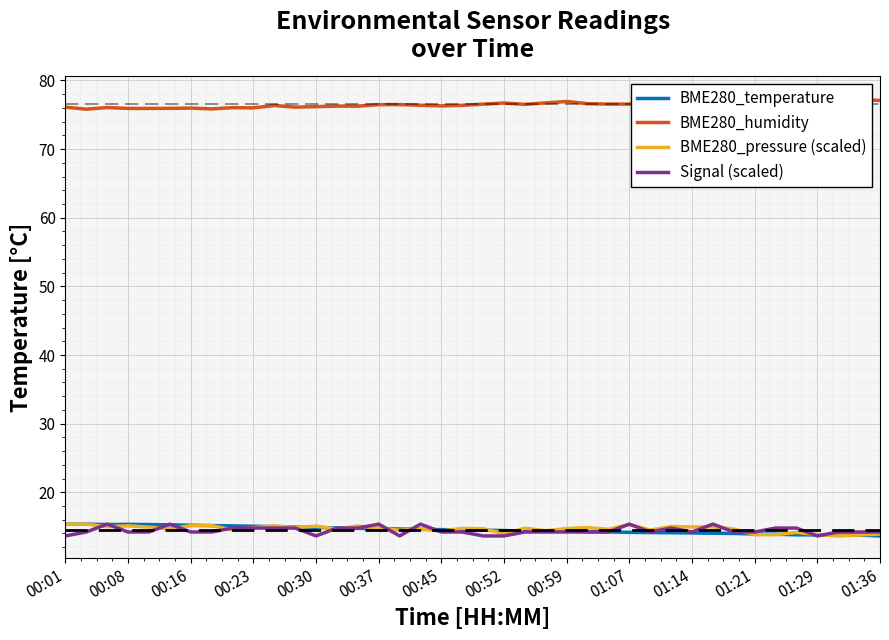

True or false: BME280_pressure (scaled) has more than 1 points higher than both neighbors.

True